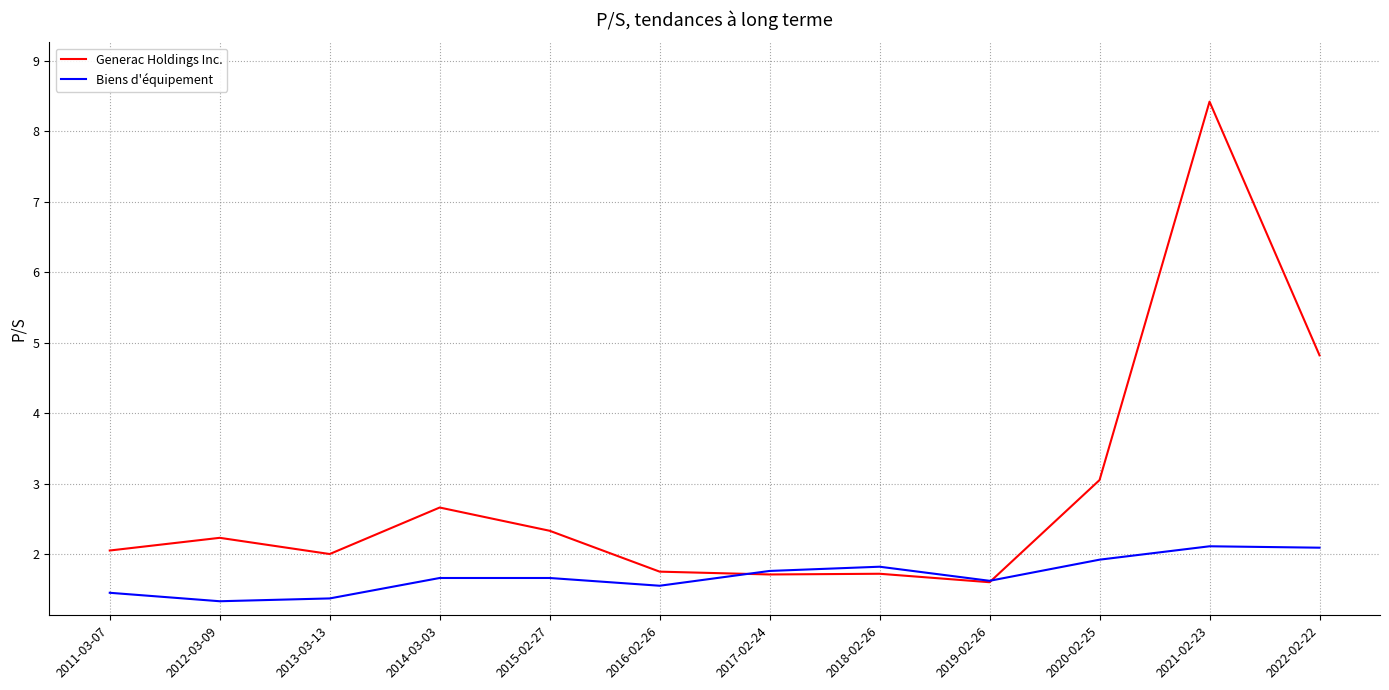

At which label is Generac Holdings Inc. closest to 5?

2022-02-22